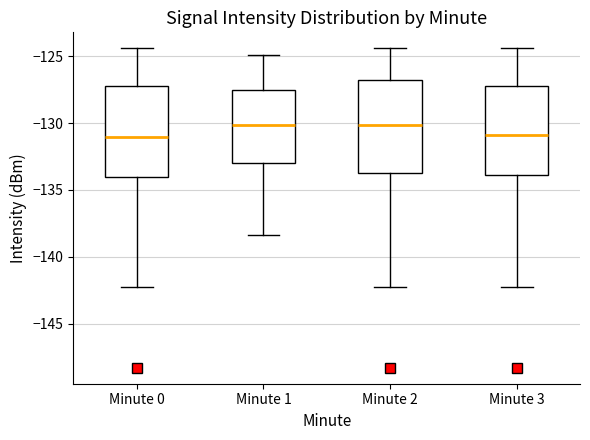

Where is the lower edge of the box for Minute 3 on the y-axis? The values are not printed on the chart, so give them approximately, as read against the axis.

-134.0